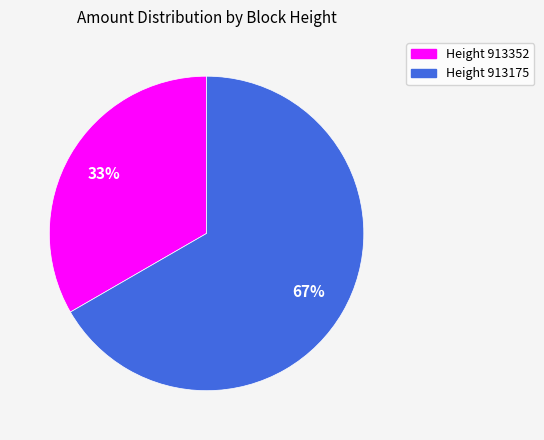

To the nearest percent, what is the average slice percentage?

50%